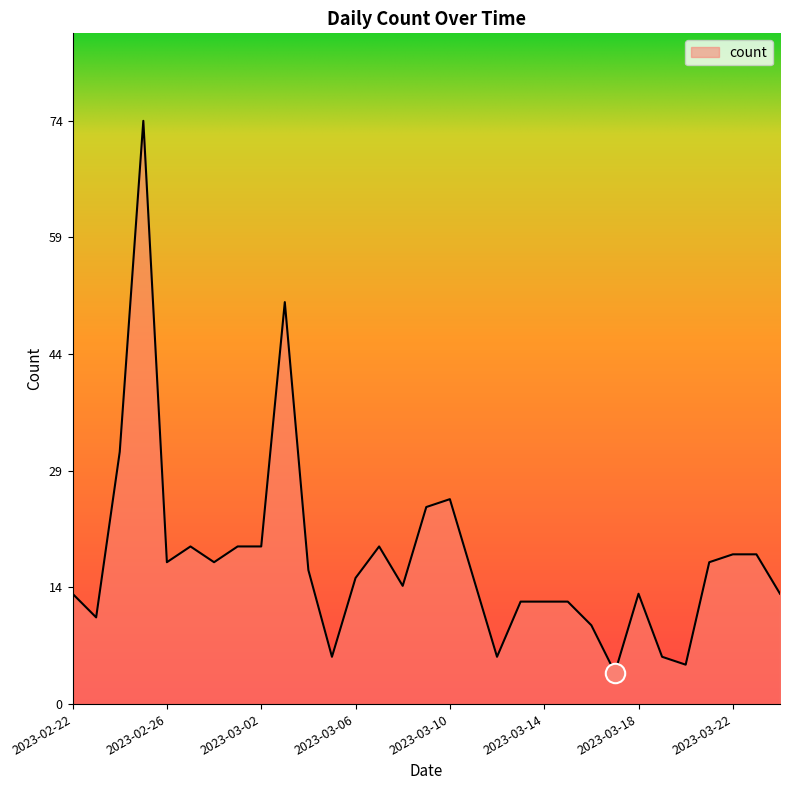

What is the average value?

18